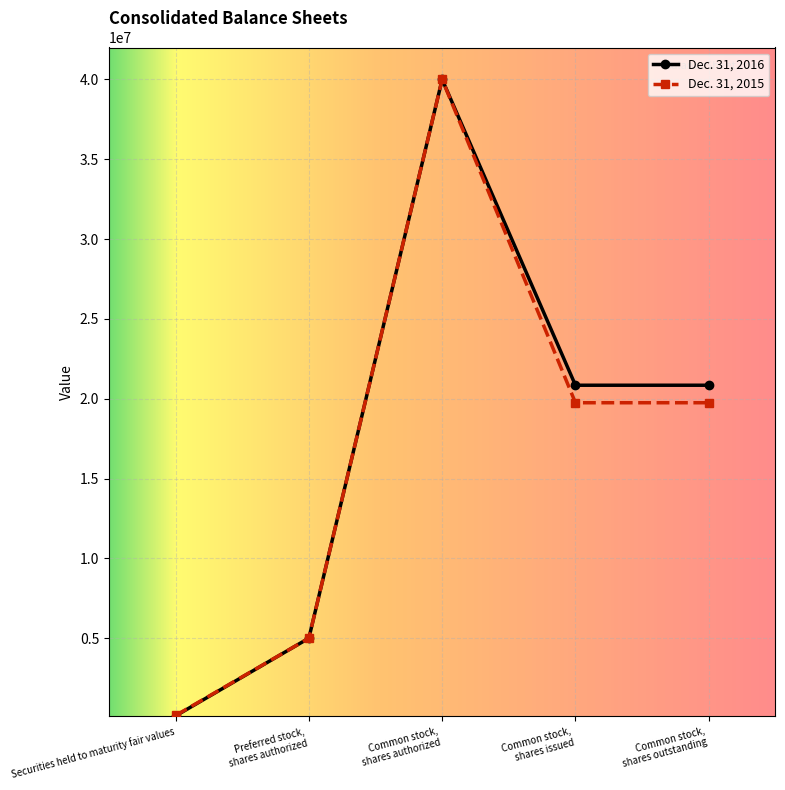

At how many categories does at least one series exceed 16543699?

3